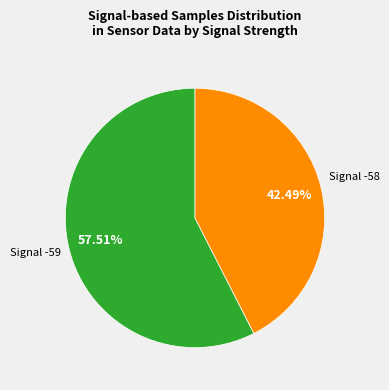

Is there any slice that represents more than half of the pie?

Yes